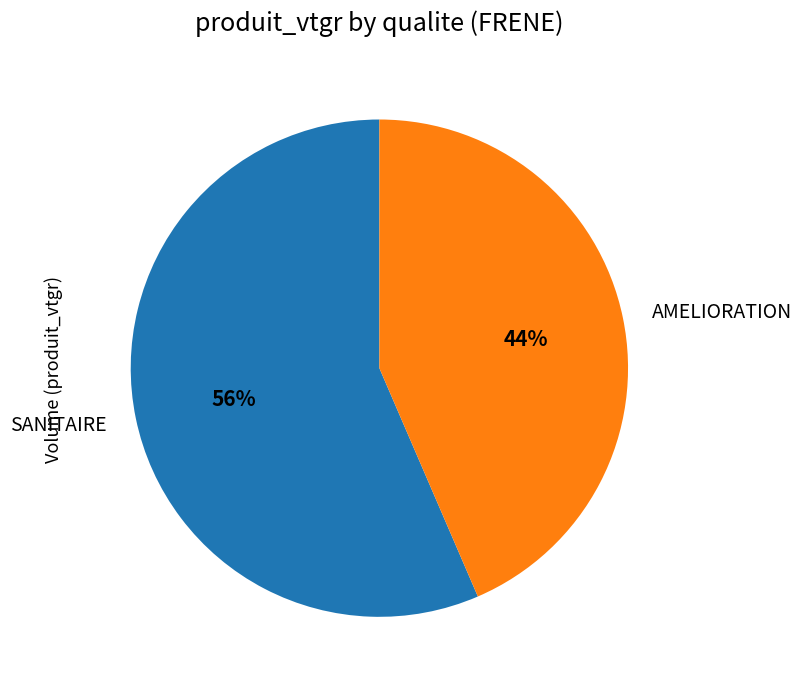

Is there any slice that represents more than half of the pie?

Yes